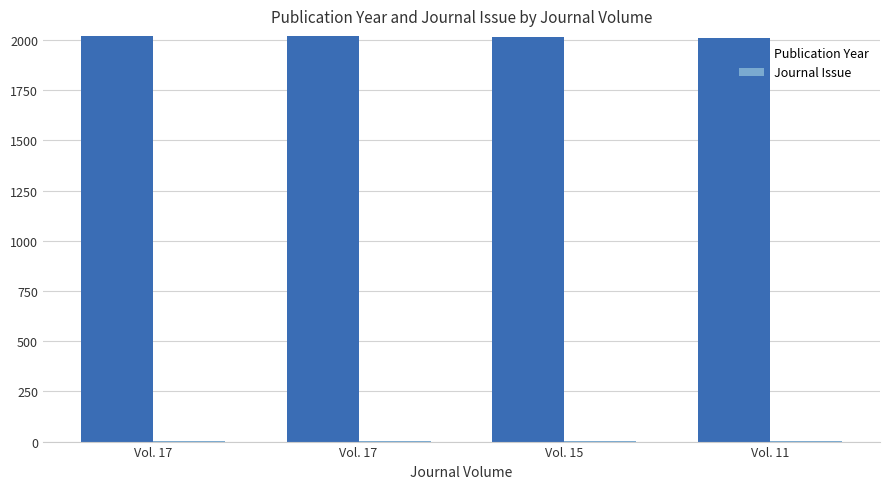

Rank the categories by Publication Year value from lowest to highest.

Vol. 11, Vol. 15, Vol. 17, Vol. 17